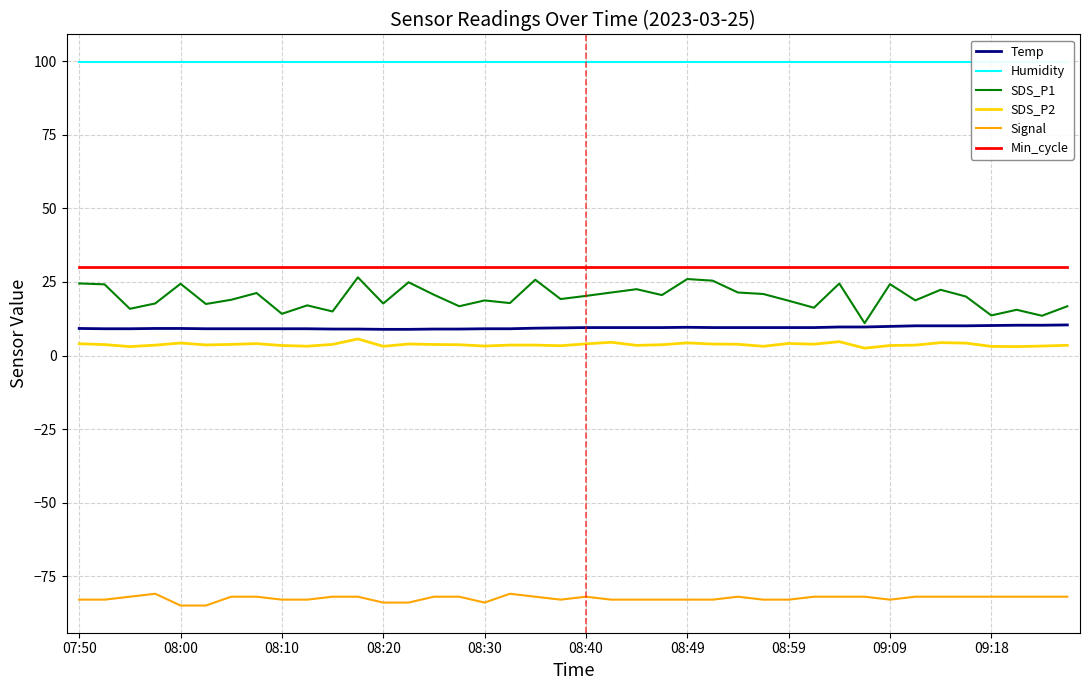

What is the difference between the maximum and minimum values in the SDS_P2 series?

3.1